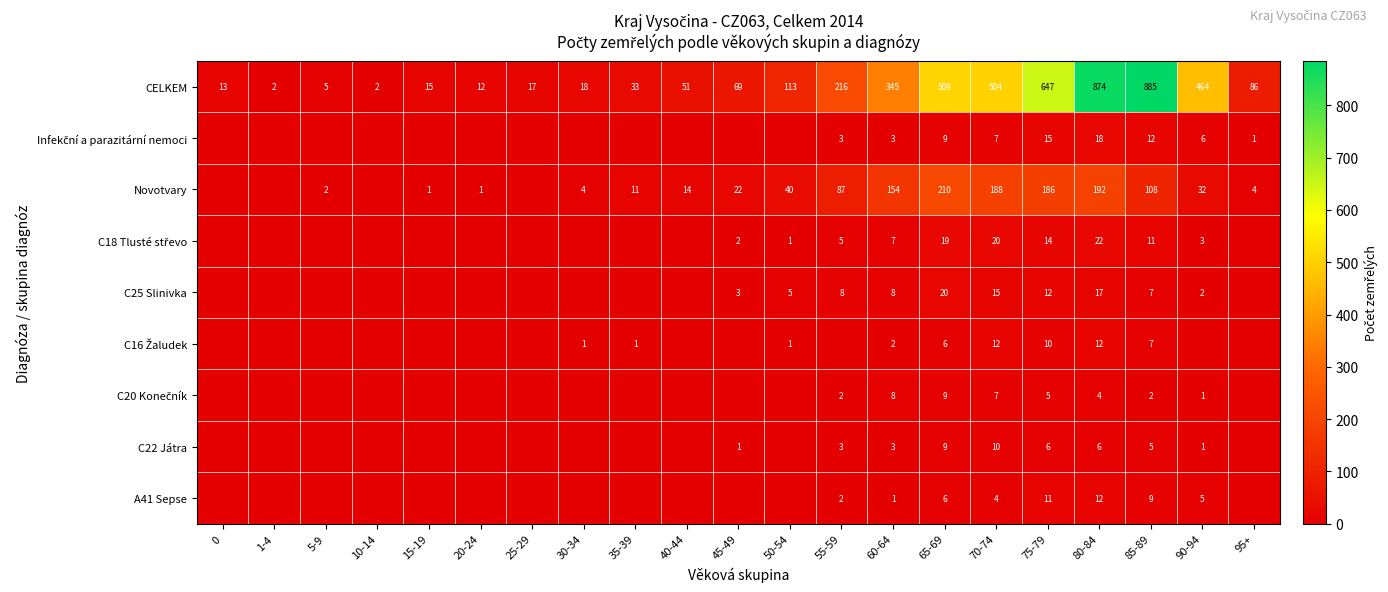

Which has a higher value, 50-54 or 25-29?

50-54